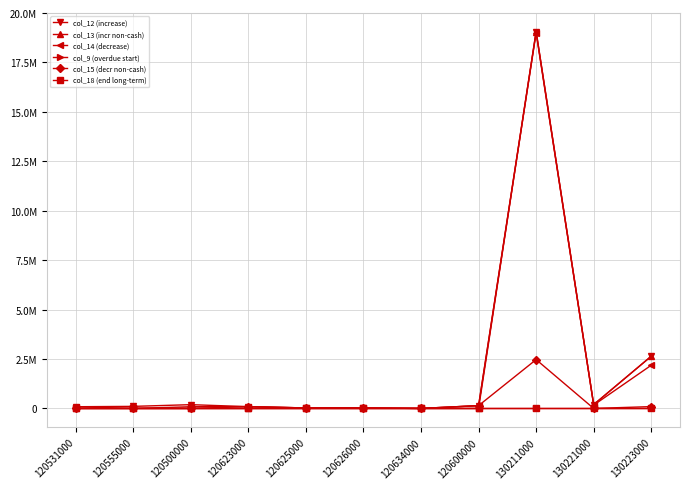

Does the chart have visible grid lines?

Yes